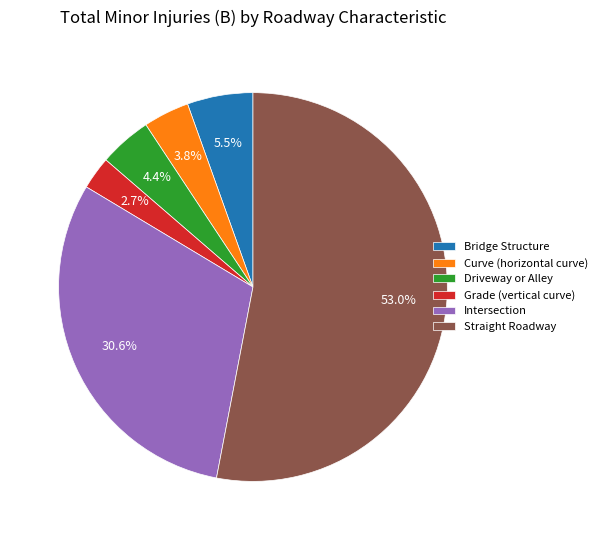

To the nearest percent, what is the combined percentage of Grade (vertical curve) and Intersection?

33%